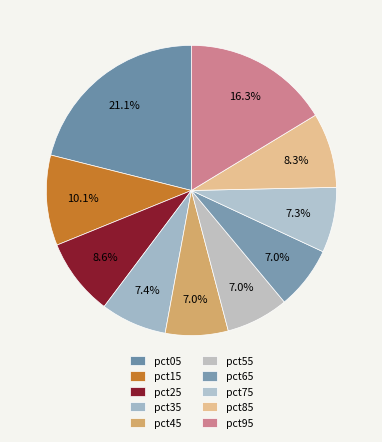

To the nearest percent, what is the difference between the largest and smallest slice percentages?

14%